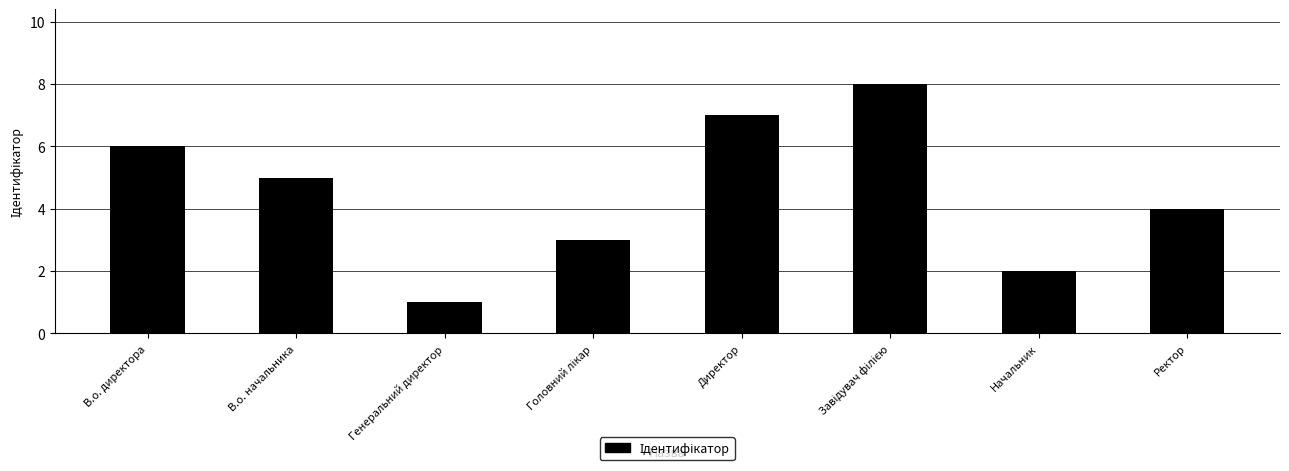

What is the approximate value at В.о. начальника?

5